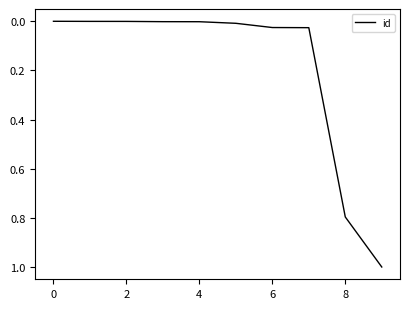

What is the sum of all values?

1.9